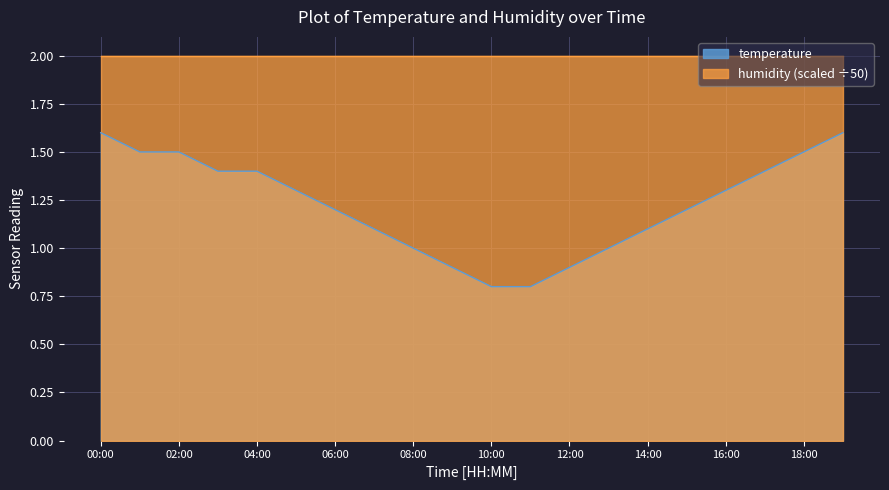

What is the greatest value displayed?

2.0